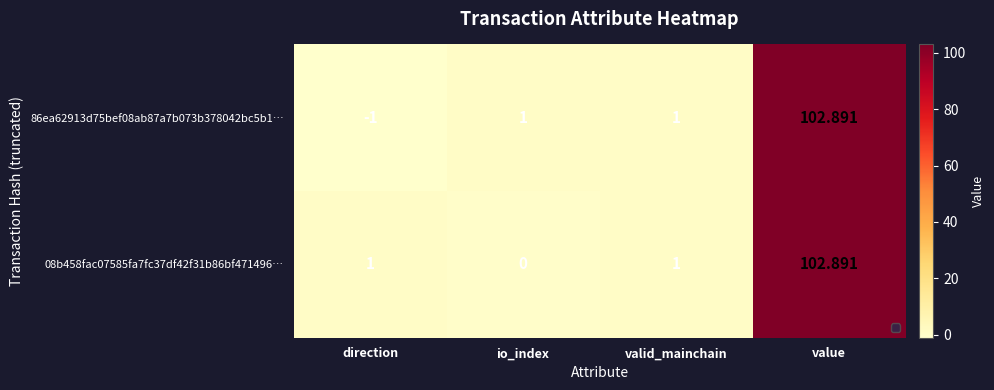

What is the maximum value shown in the chart?

102.9